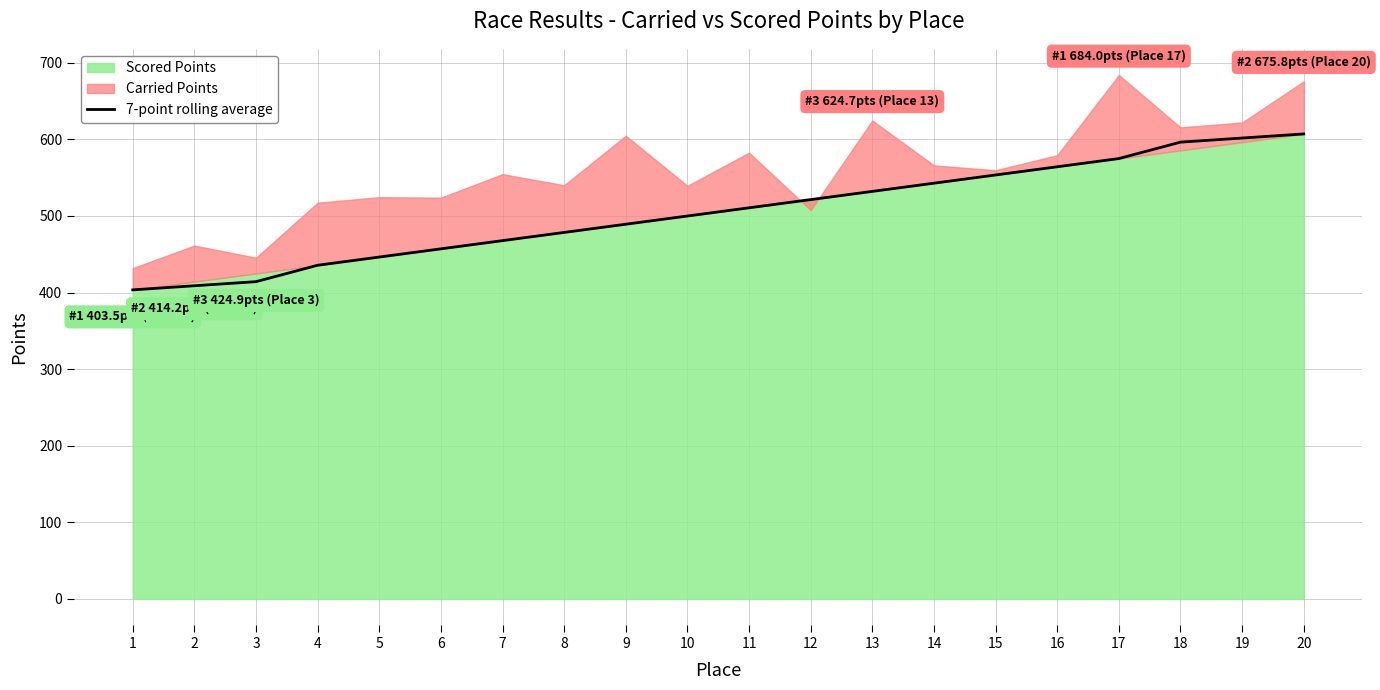

Read the value at 14.

542.8